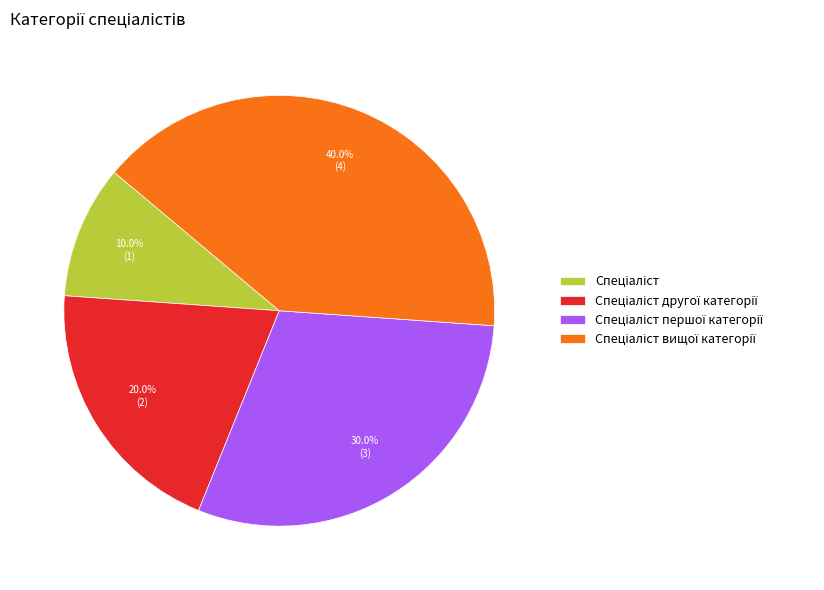

Does any single category account for the majority?

No